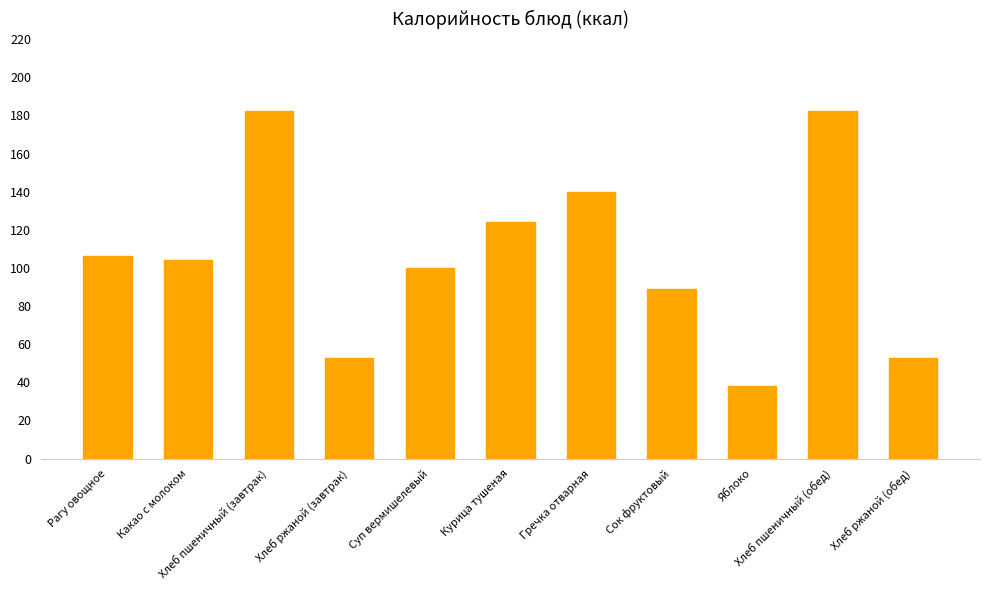

How many data points are less than 104?

5